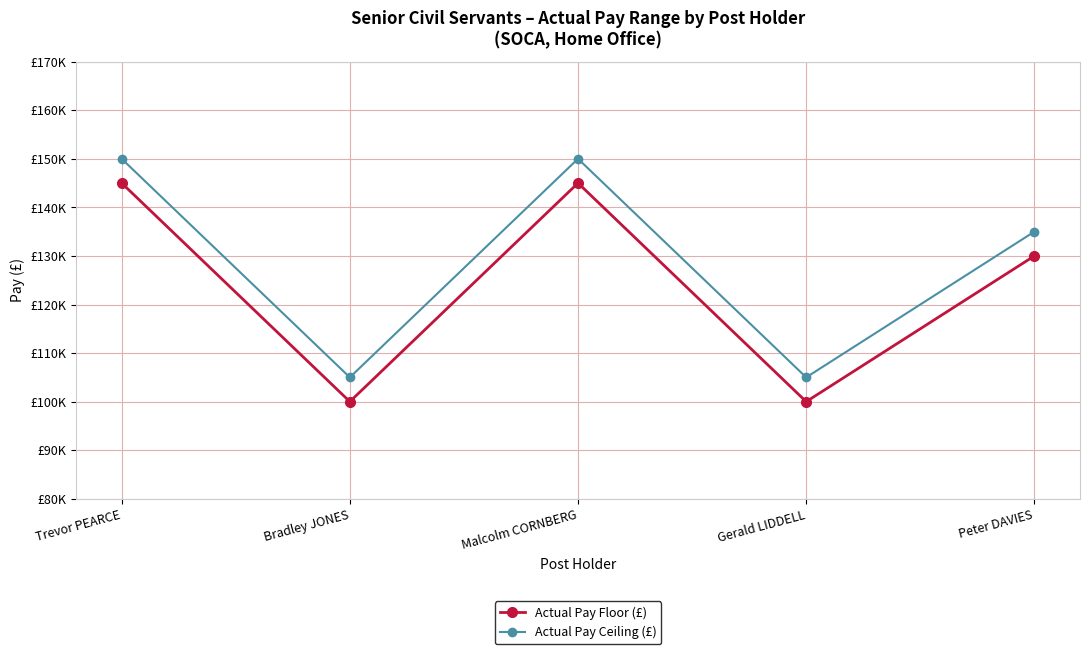

Where does the Actual Pay Floor (£) series first go above 130000?

Trevor PEARCE